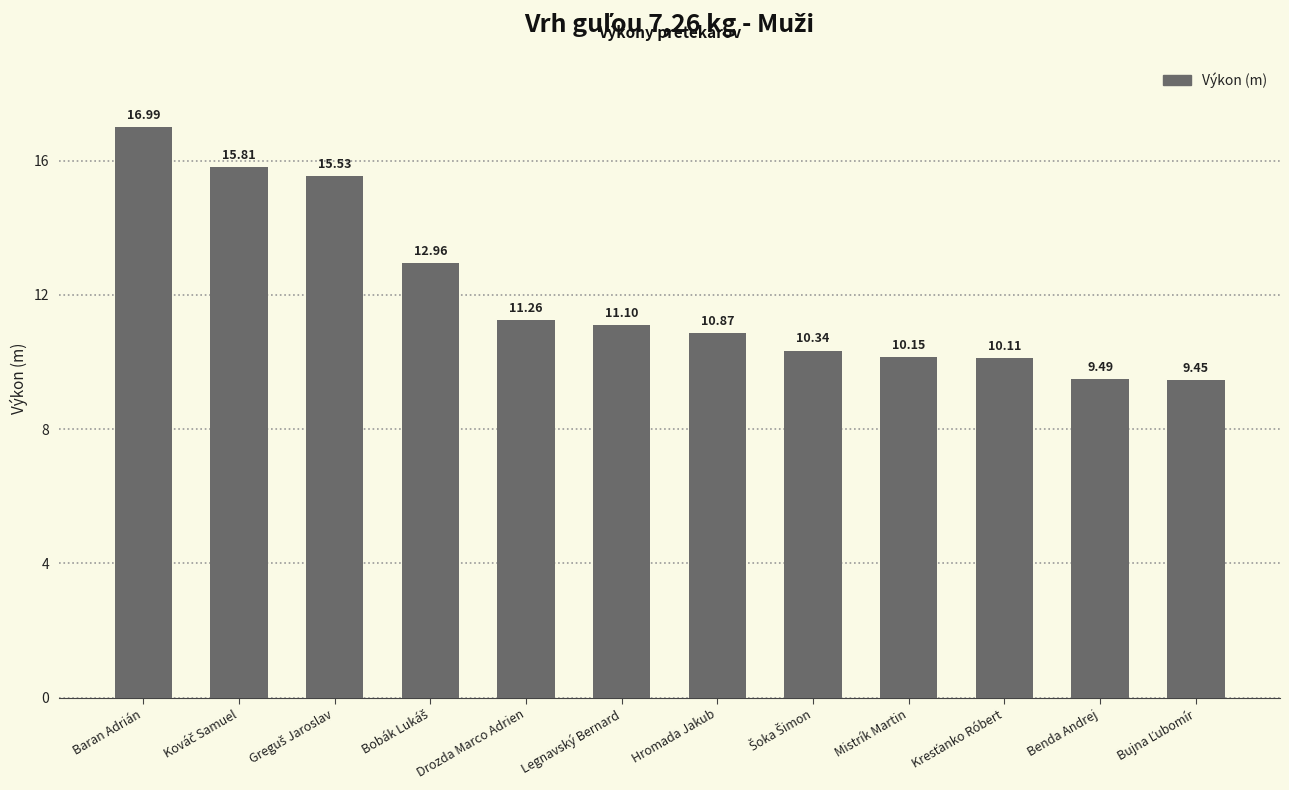

Which category has the highest value across all series?

Baran Adrián